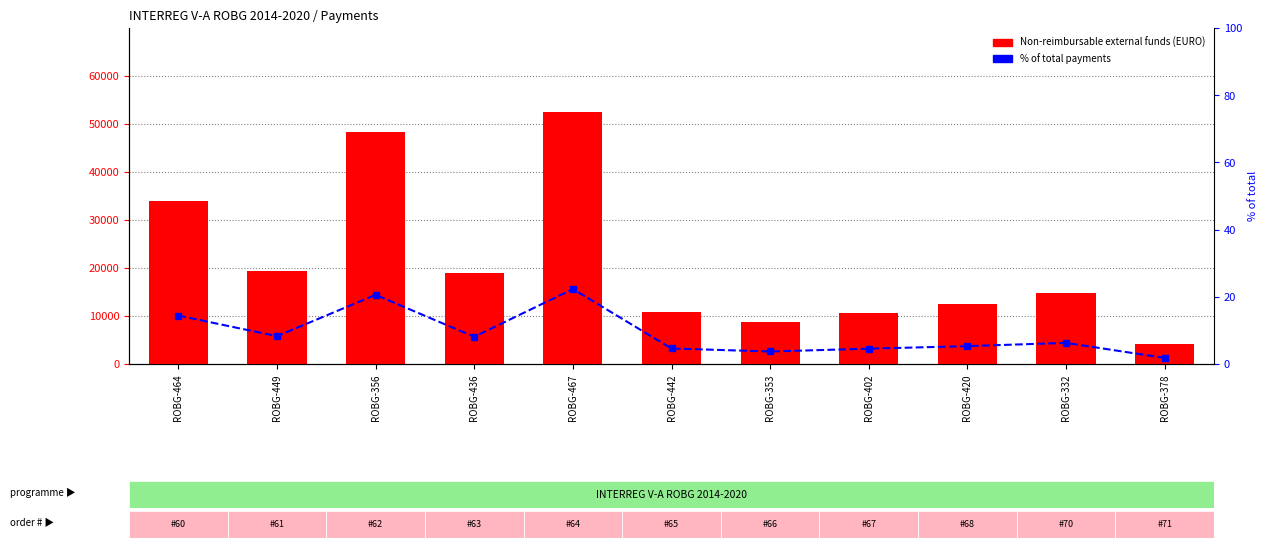

Reading left to right, list all the values displayed in this chart.

Non-reimbursable external funds (EURO): 33860.3	19460.0	48354.6	19035.6	52400.5	10845.0	8740.2	10710.8	12502.2	14759.1	4250.0
% of total payments: 14.4	8.3	20.6	8.1	22.3	4.6	3.7	4.6	5.3	6.3	1.8